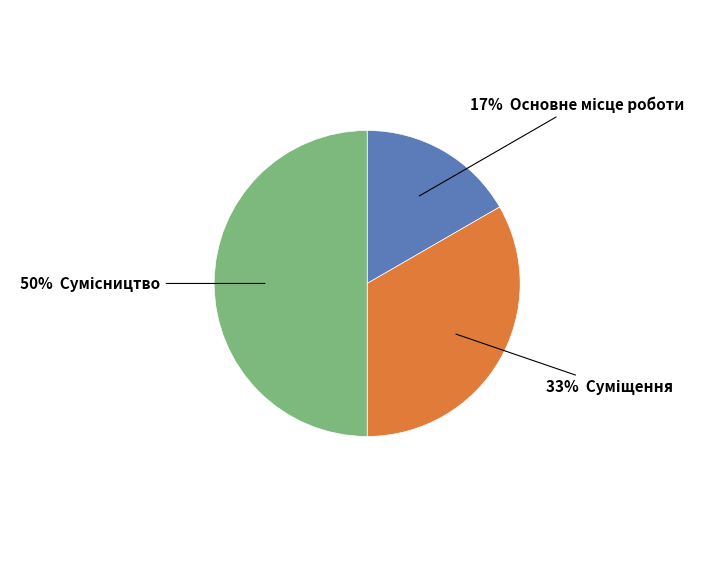

To the nearest percent, what is the average slice percentage?

33%